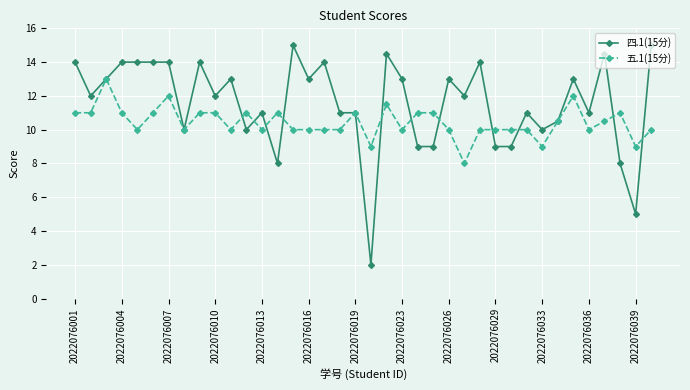

True or false: 四.1(15分) has more than 0 interior local peaks.

True